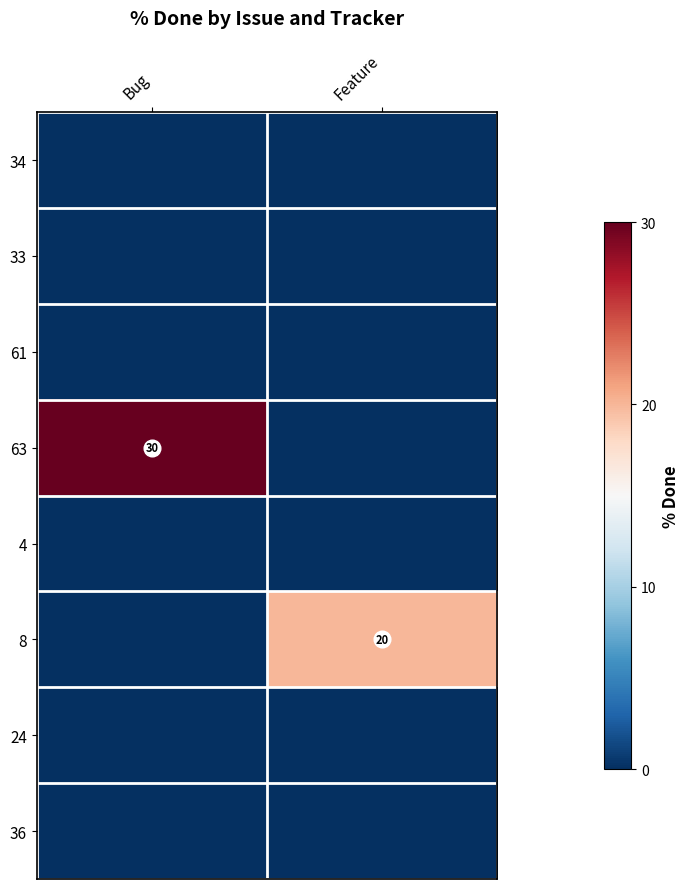

The value of 8 at Feature is 31. True or false?

False